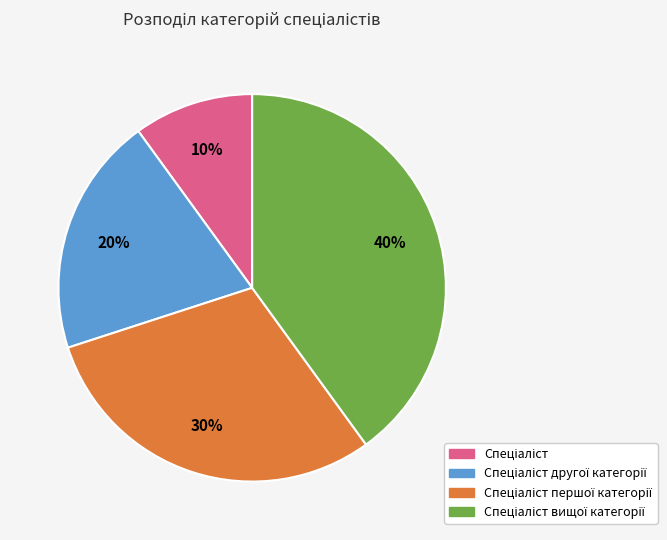

To the nearest percent, what is the average slice percentage?

25%